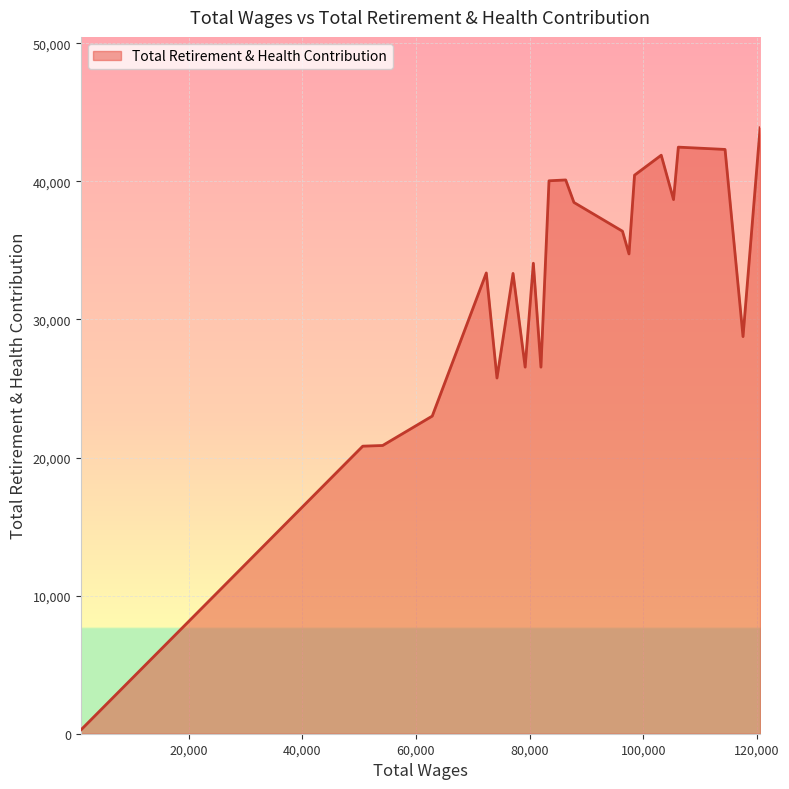

What is the greatest value displayed?

43885